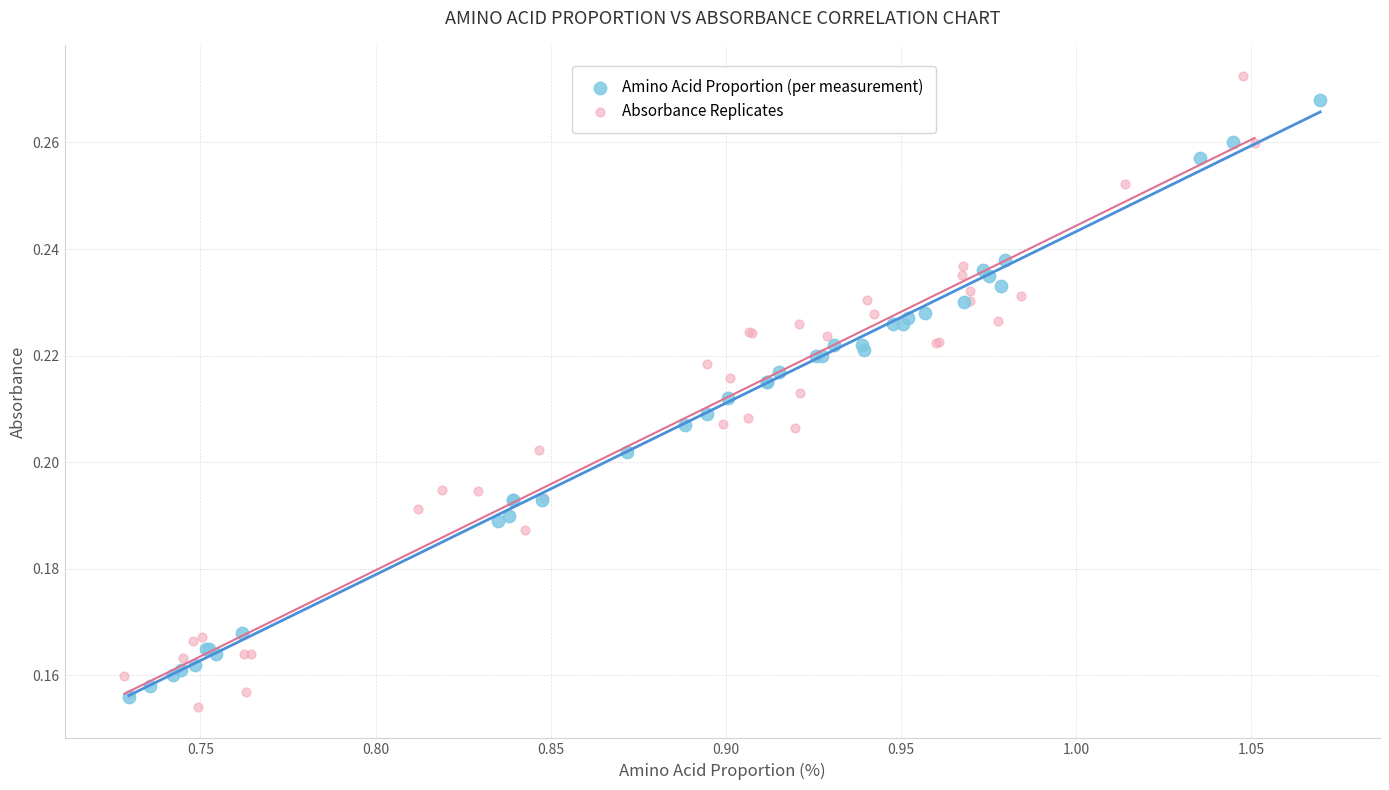

What are all the series names shown in the legend?

Amino Acid Proportion (per measurement), Absorbance Replicates